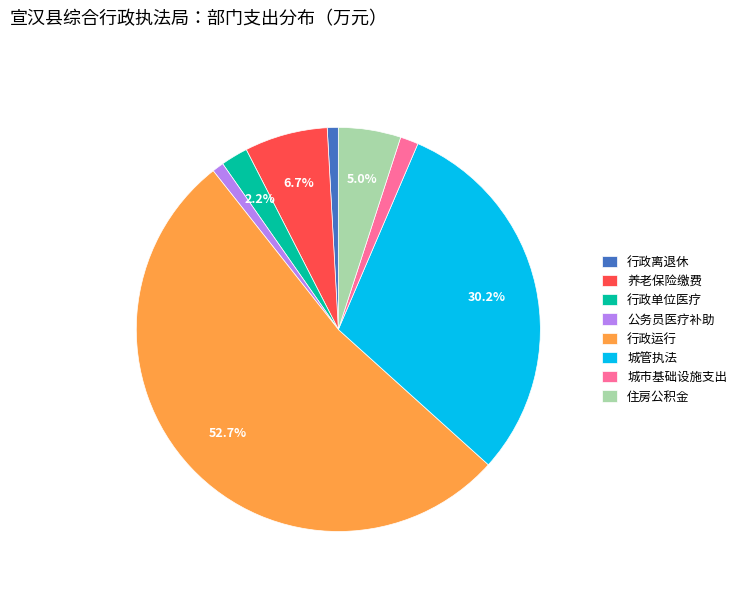

To the nearest percent, what is the combined percentage of 城管执法 and 行政运行?

83%